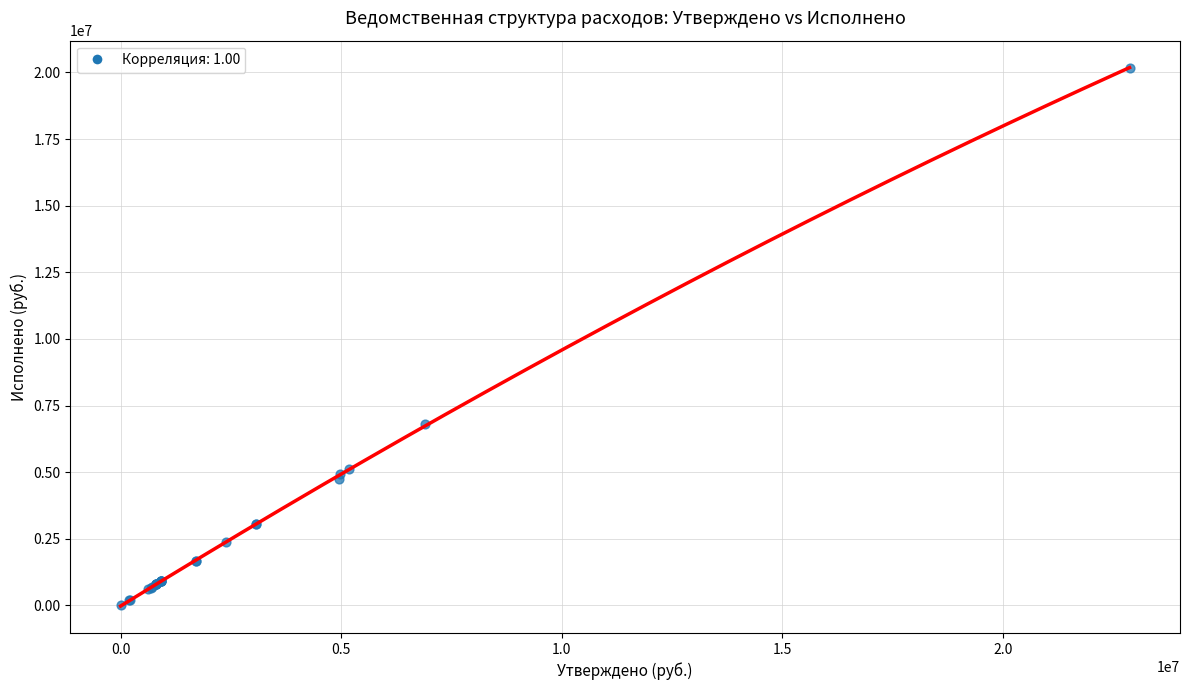

What Y value in the scatter plot is closest to 10090015?

6824164.2